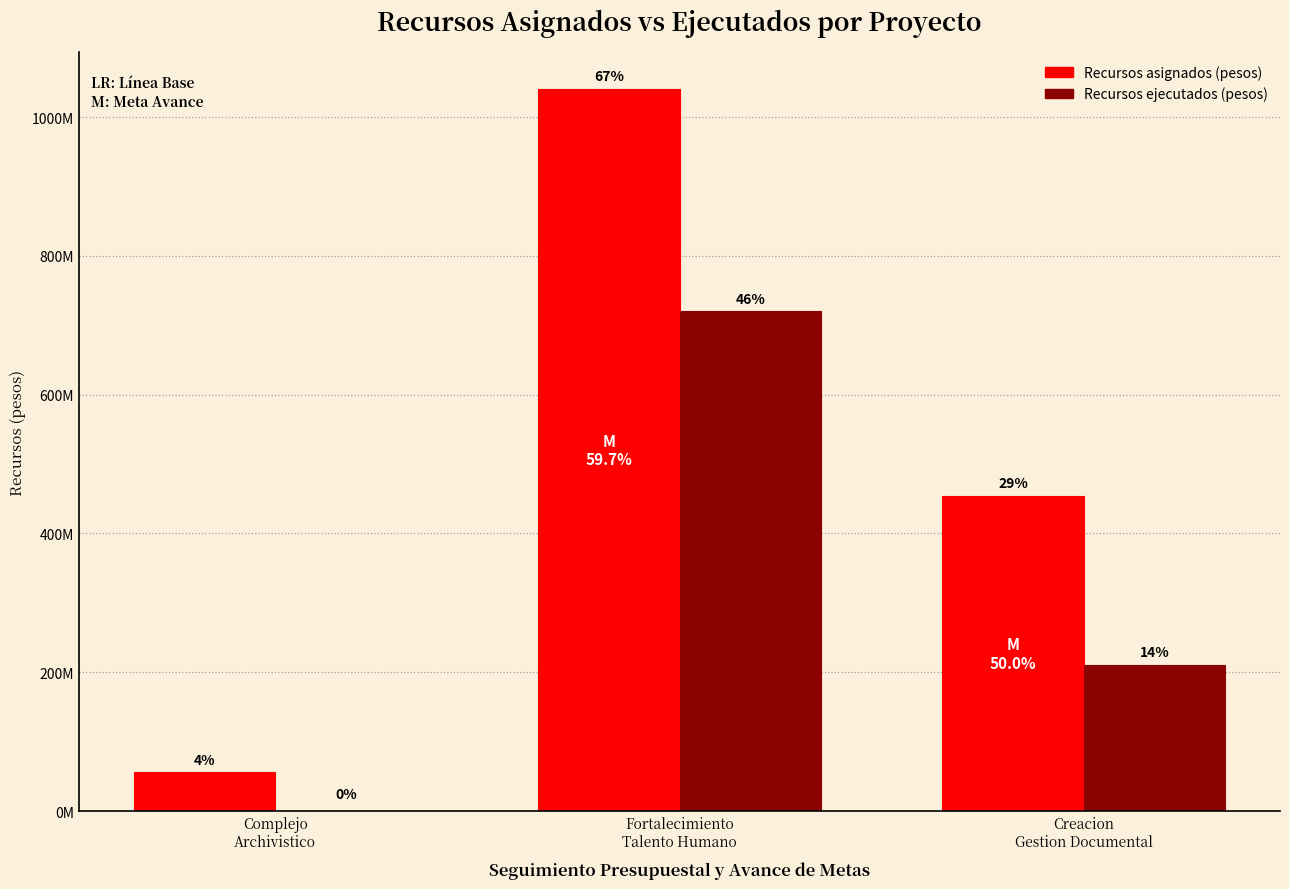

At Fortalecimiento
Talento Humano, list the series in order from largest to smallest.

Recursos asignados (pesos), Recursos ejecutados (pesos)